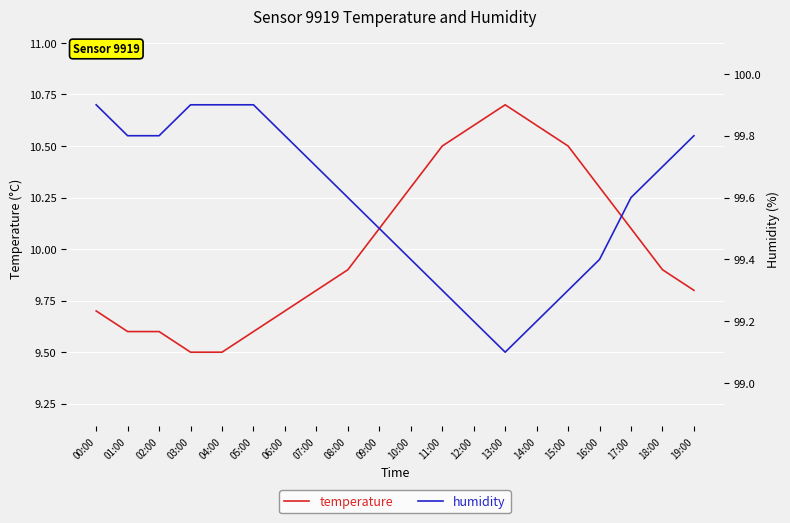

What is the smallest value displayed?

9.5